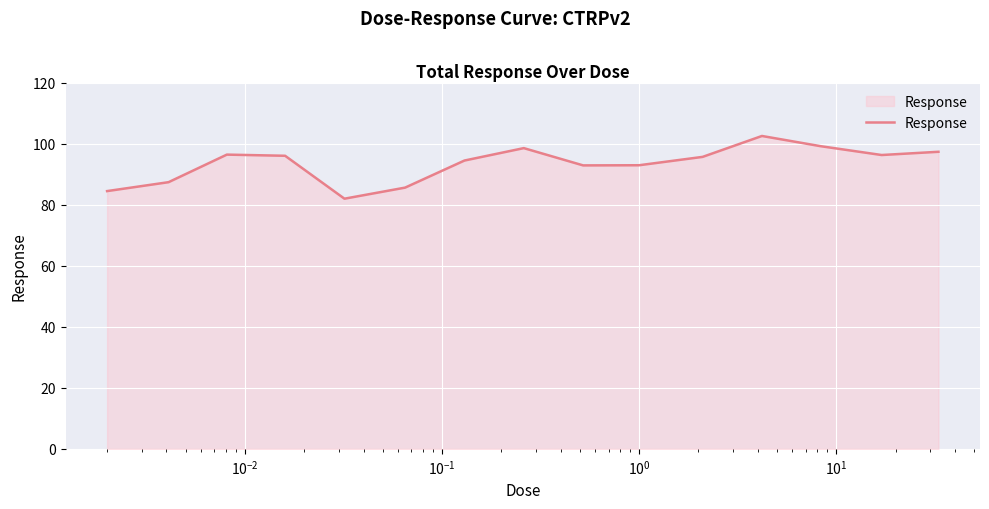

Does the chart have visible grid lines?

Yes